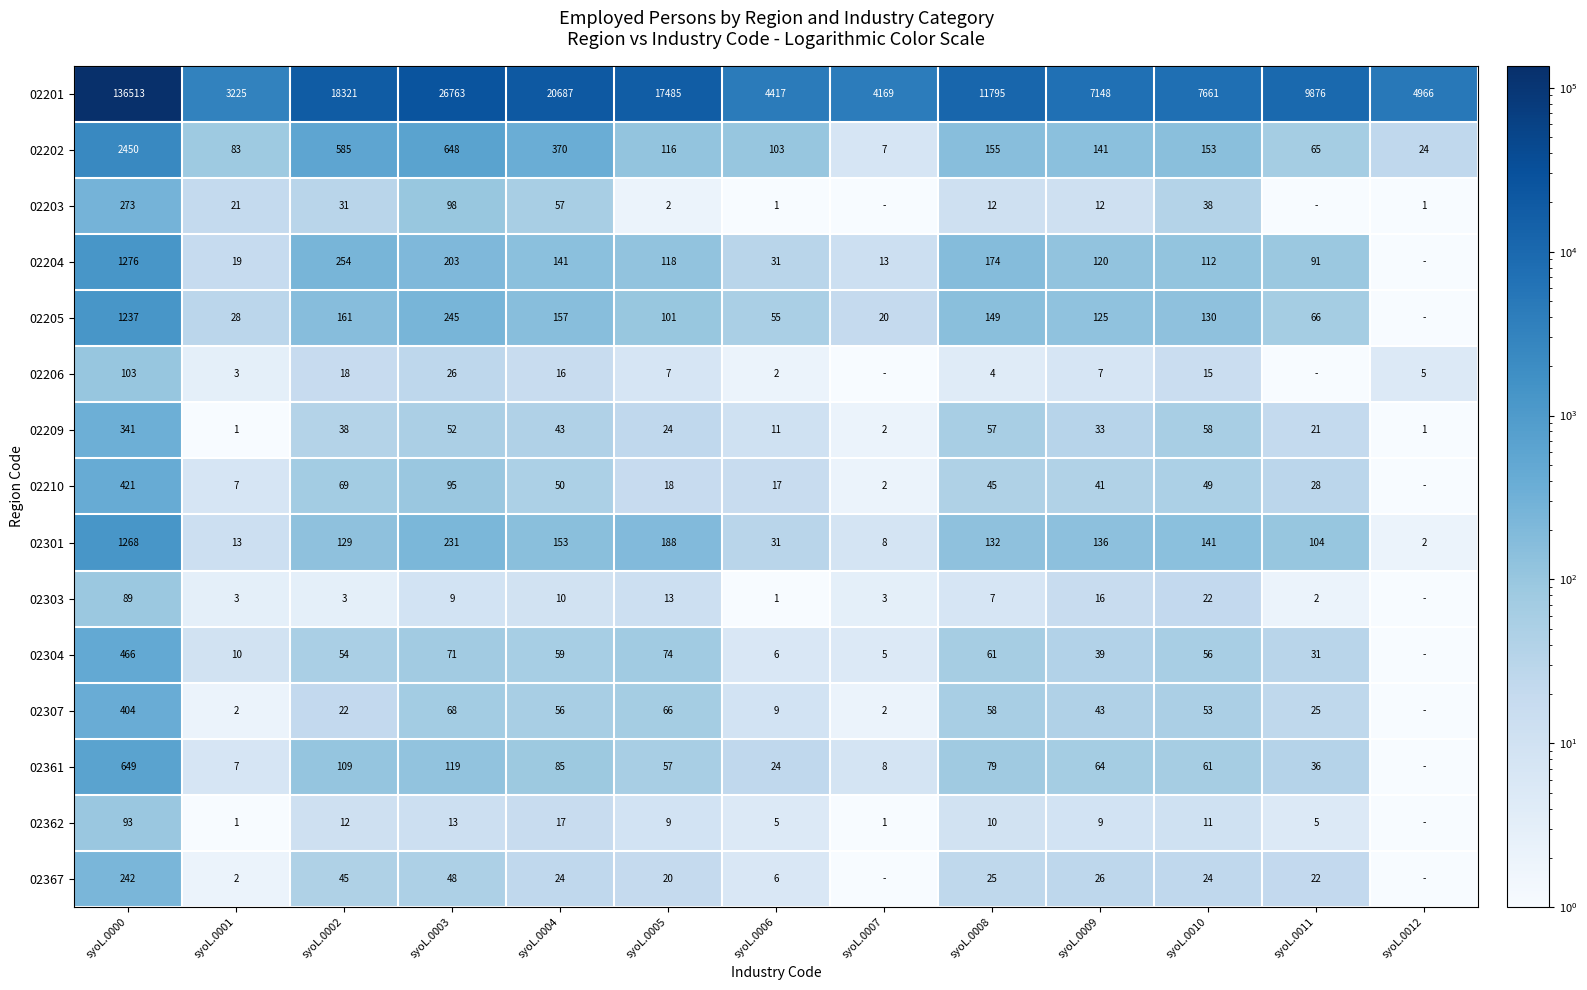

At how many categories does at least one series exceed 17644?

4